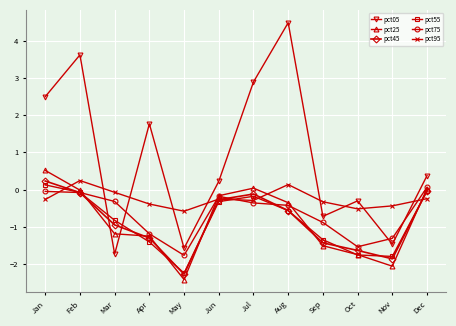

Between which two adjacent categories do pct05 and pct45 first intersect?

Feb and Mar